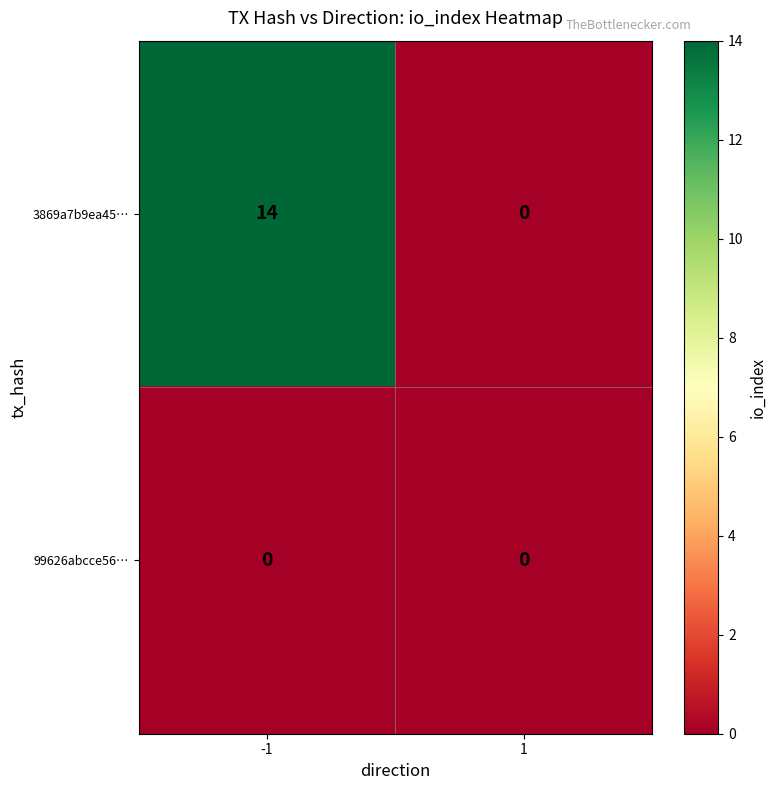

True or false: 99626abcce56… has a value of 0 at -1.

True